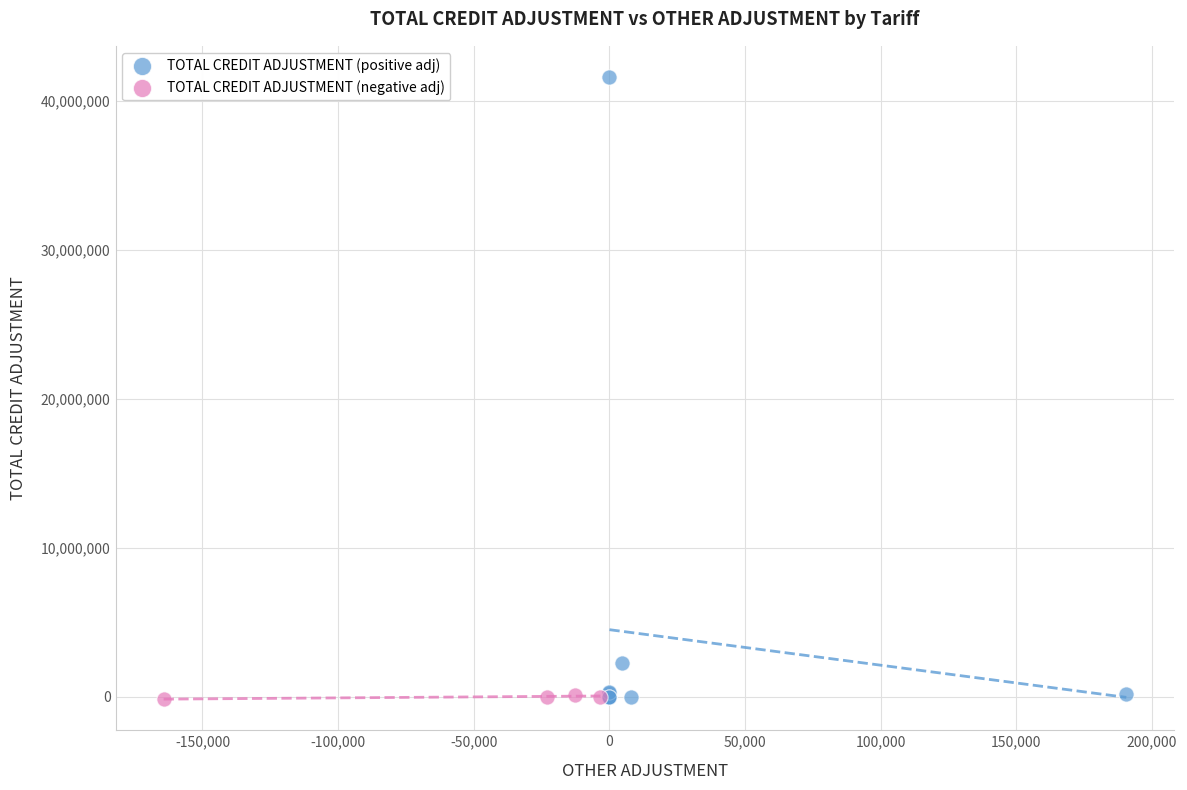

Which series contains the highest Y value?

TOTAL CREDIT ADJUSTMENT (positive adj)